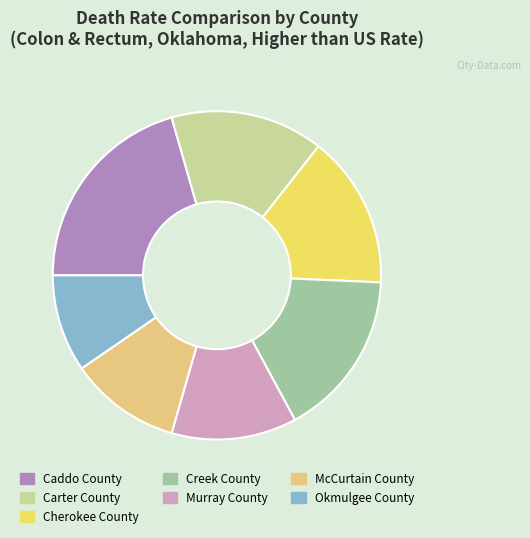

Is it true that McCurtain County is 11% of the pie?

True